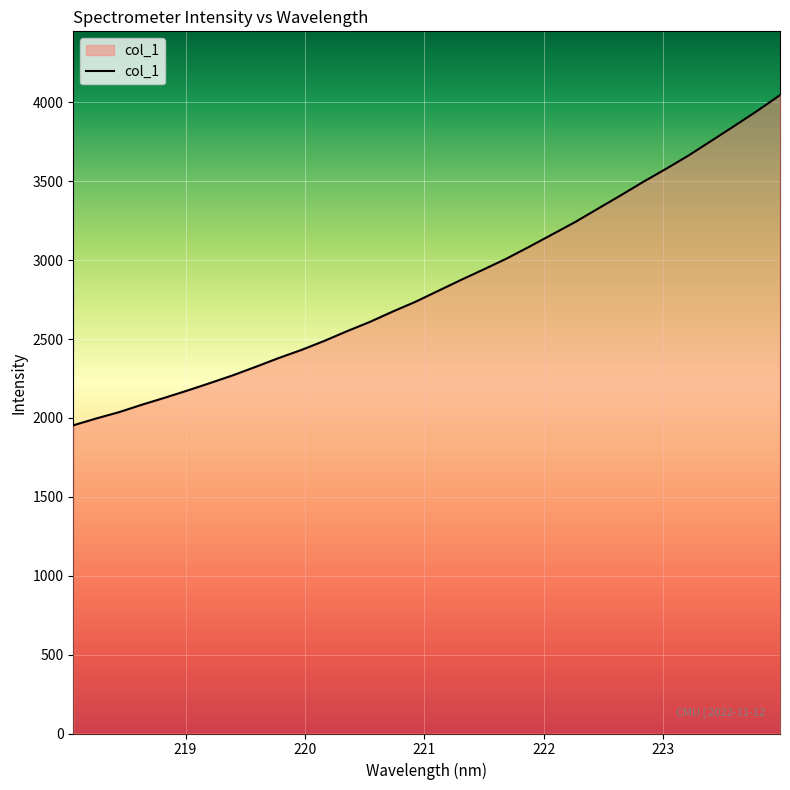

Reading right to left, list all the values displayed in this chart.

4045.8	3946.1	3851.1	3757.7	3664.6	3579.2	3496.6	3410.2	3325.9	3241.2	3163.2	3085.9	3010.2	2941.8	2874.9	2805.7	2736.3	2674.1	2608.7	2550.0	2488.2	2431.0	2379.6	2324.3	2270.6	2221.5	2173.6	2127.7	2083.5	2036.5	1996.5	1953.3